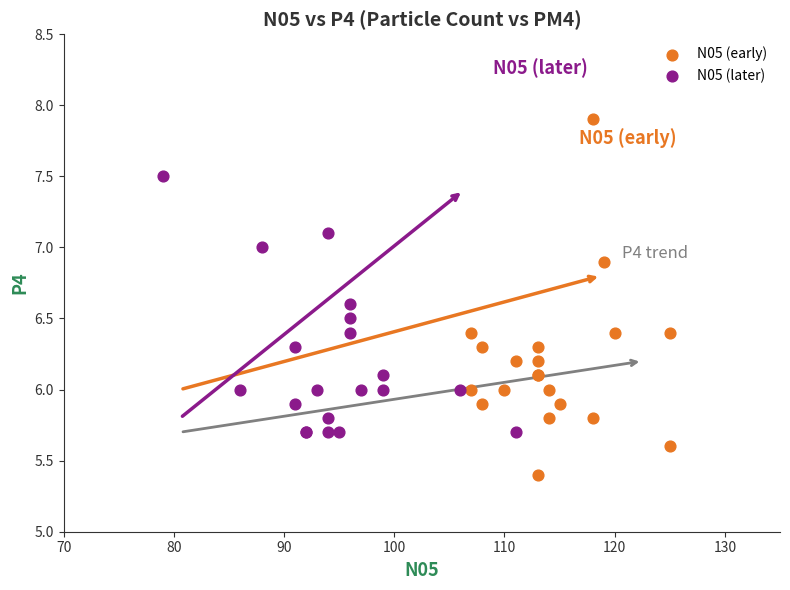

Which series reaches the minimum Y coordinate?

N05 (early)